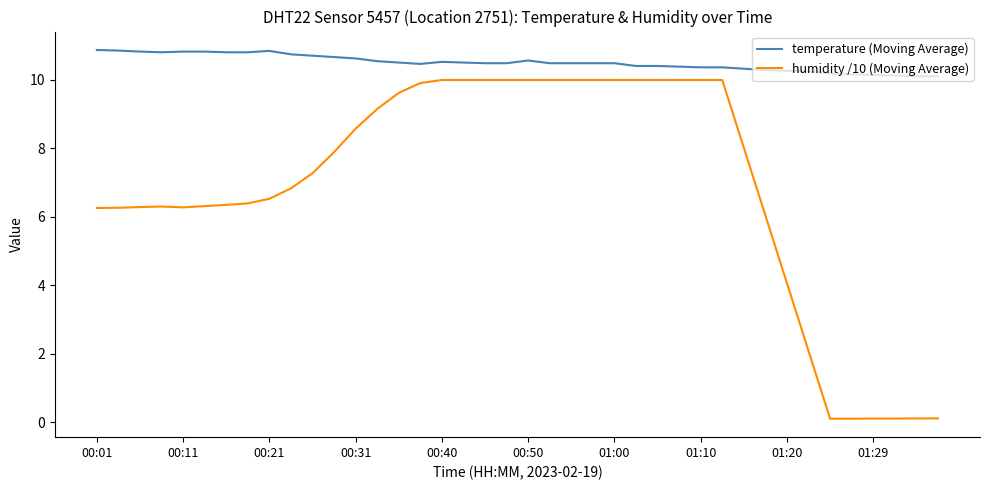

Rank the series by their average value, from highest to lowest.

temperature (Moving Average), humidity /10 (Moving Average)